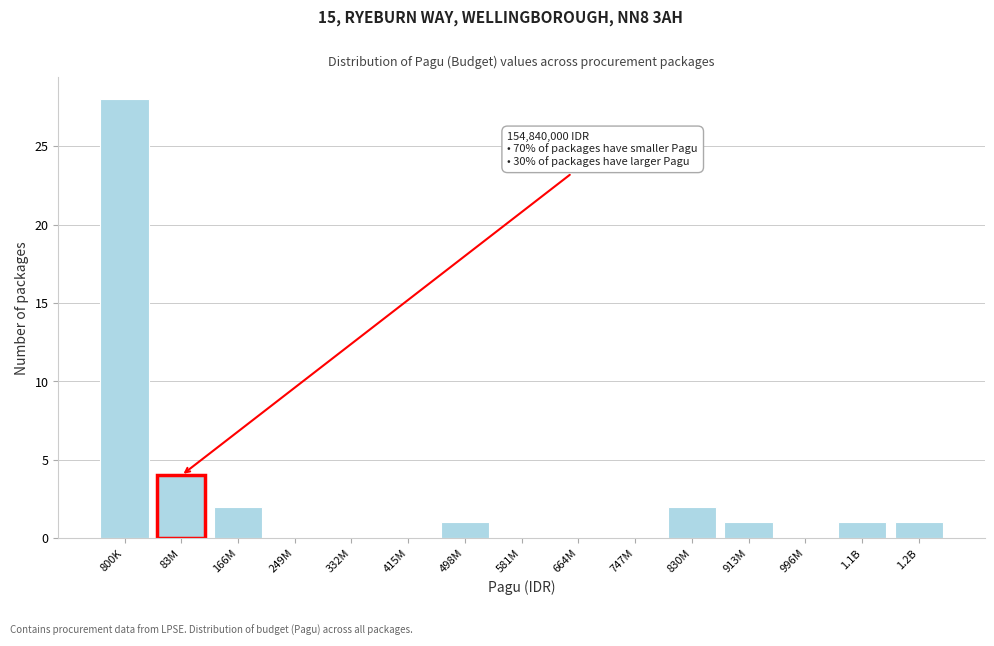

Reading left to right, extract all data points from this chart.

800K=28	83M=4	166M=2	249M=0	332M=0	415M=0	498M=1	581M=0	664M=0	747M=0	830M=2	913M=1	996M=0	1.1B=1	1.2B=1